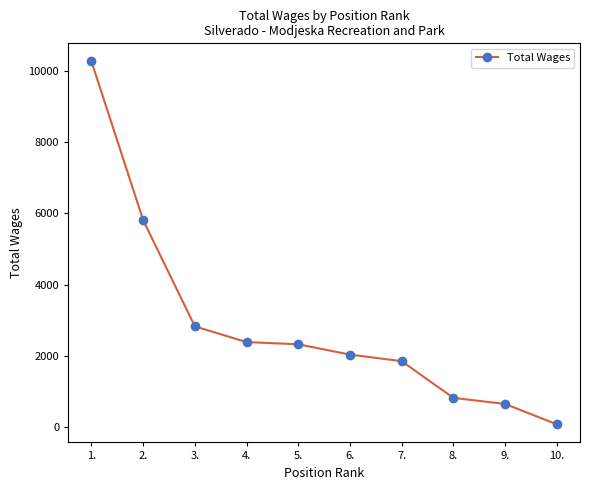

What is the label of the 8th point from the left?

8.